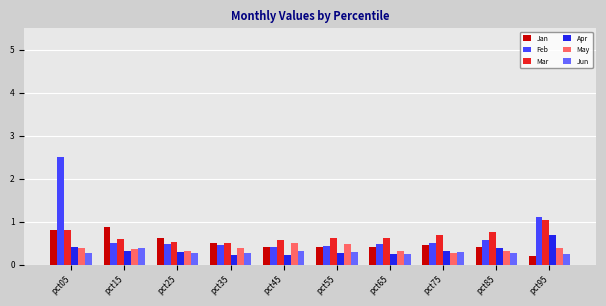

Does the chart contain any negative values?

No